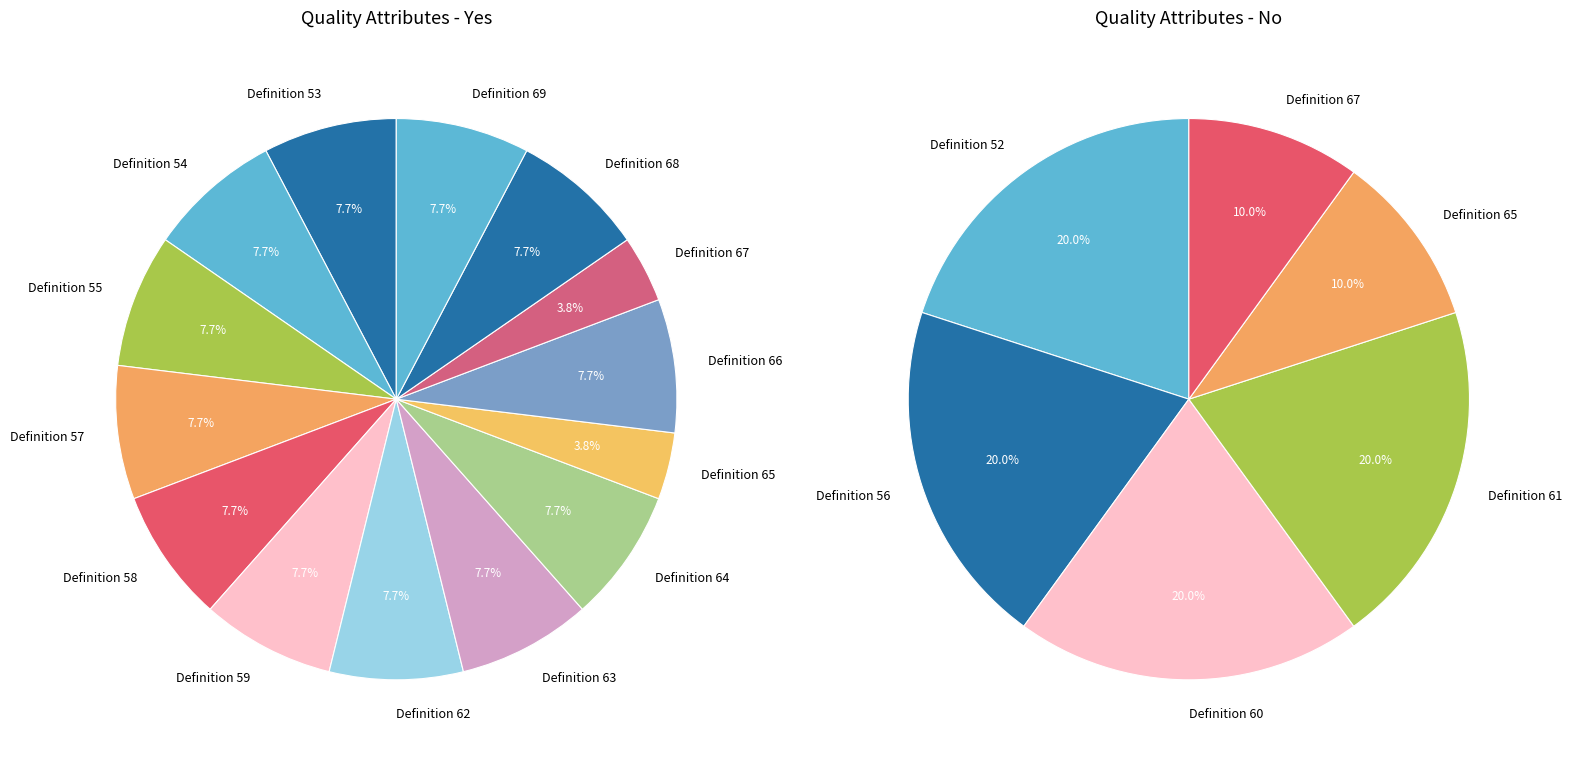

How much of the chart is everything except Definition 67?

96.2%